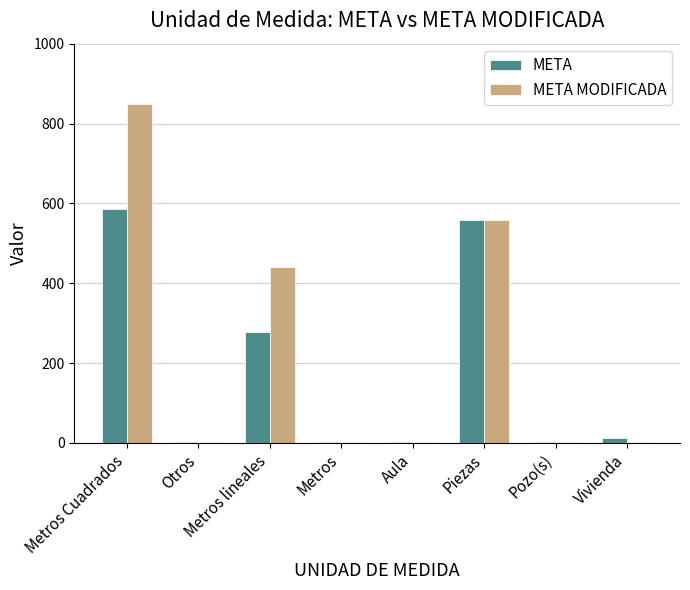

How many groups of bars are there?

8